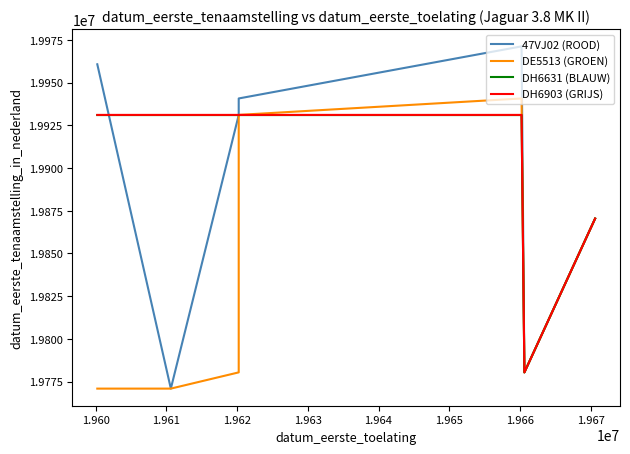

What is the sum of all DH6631 (BLAUW) values?

159236928